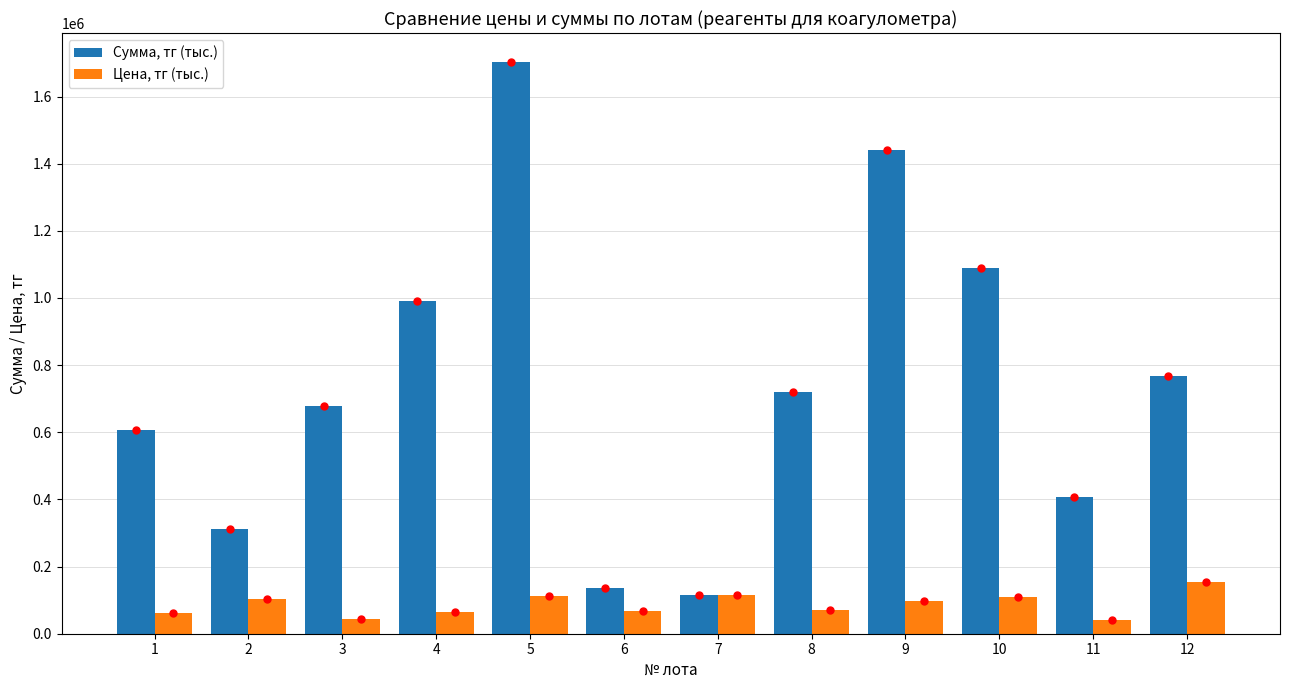

What is the lowest value of the Сумма, тг (тыс.) series?

114404